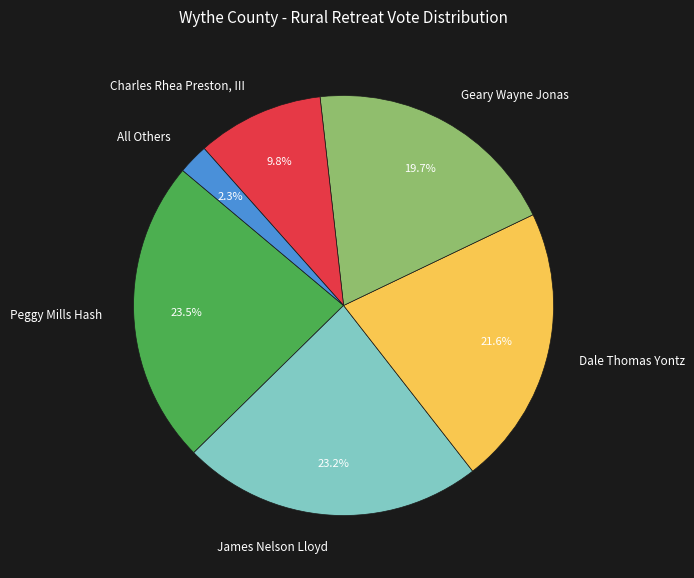

What is the smallest slice in the pie chart?

All Others